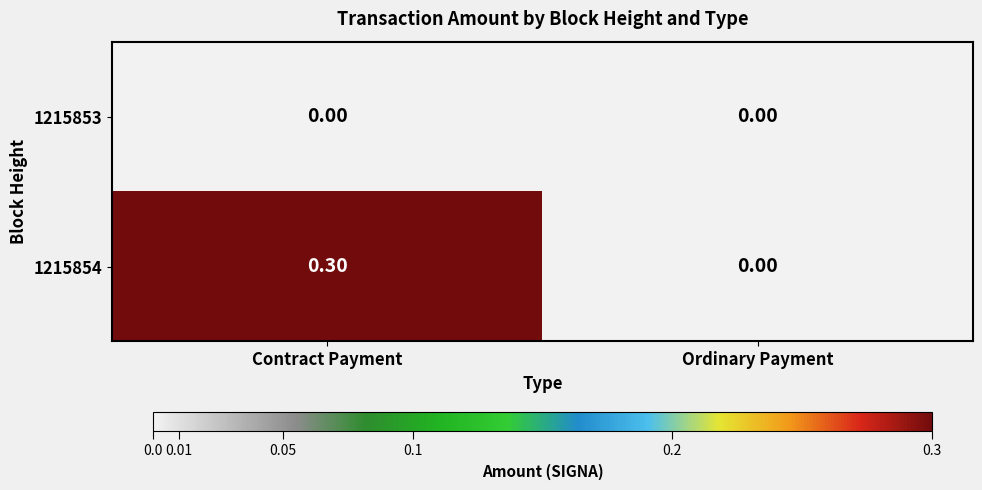

At which category is the sum across all series the highest?

Contract Payment